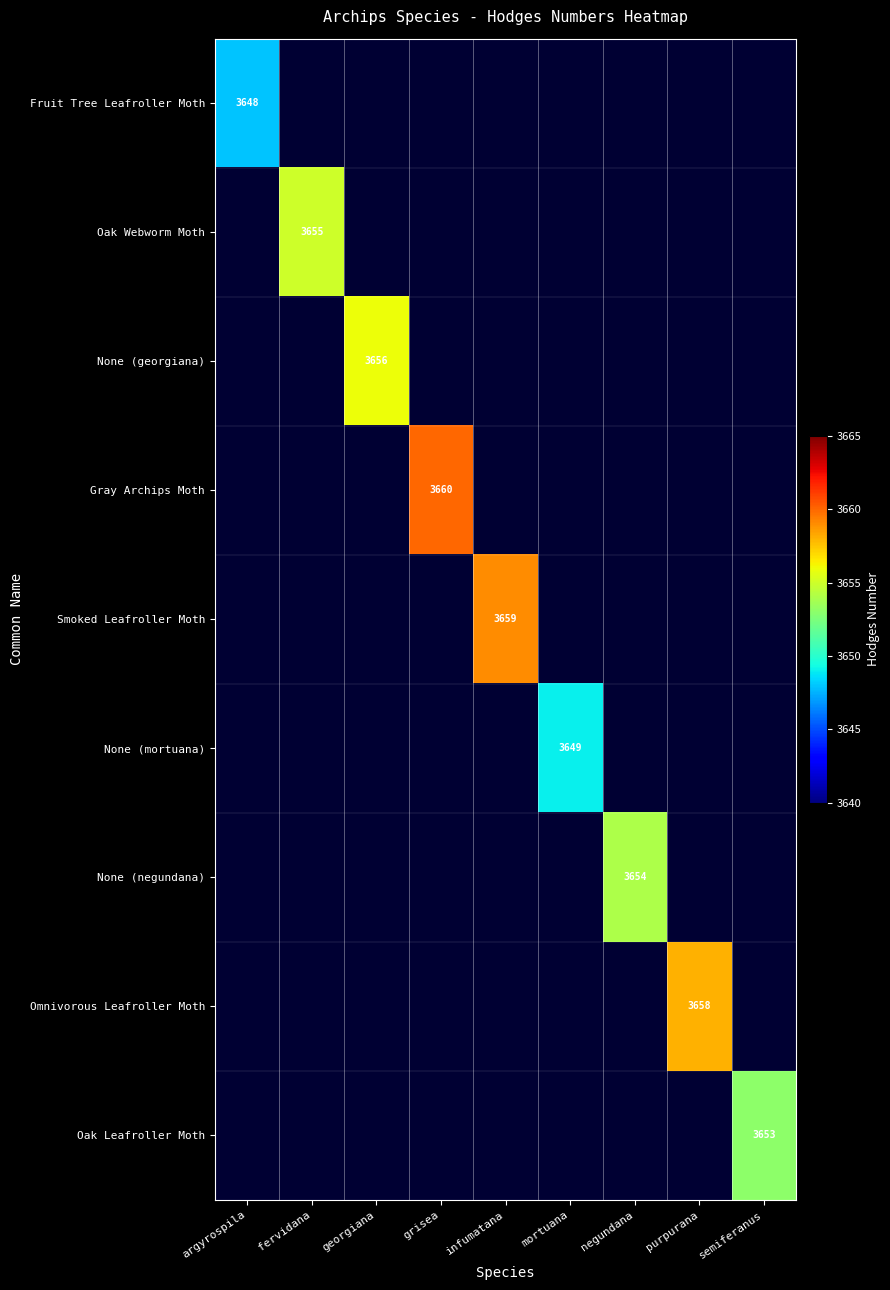

At how many categories does at least one series exceed 3652?

7